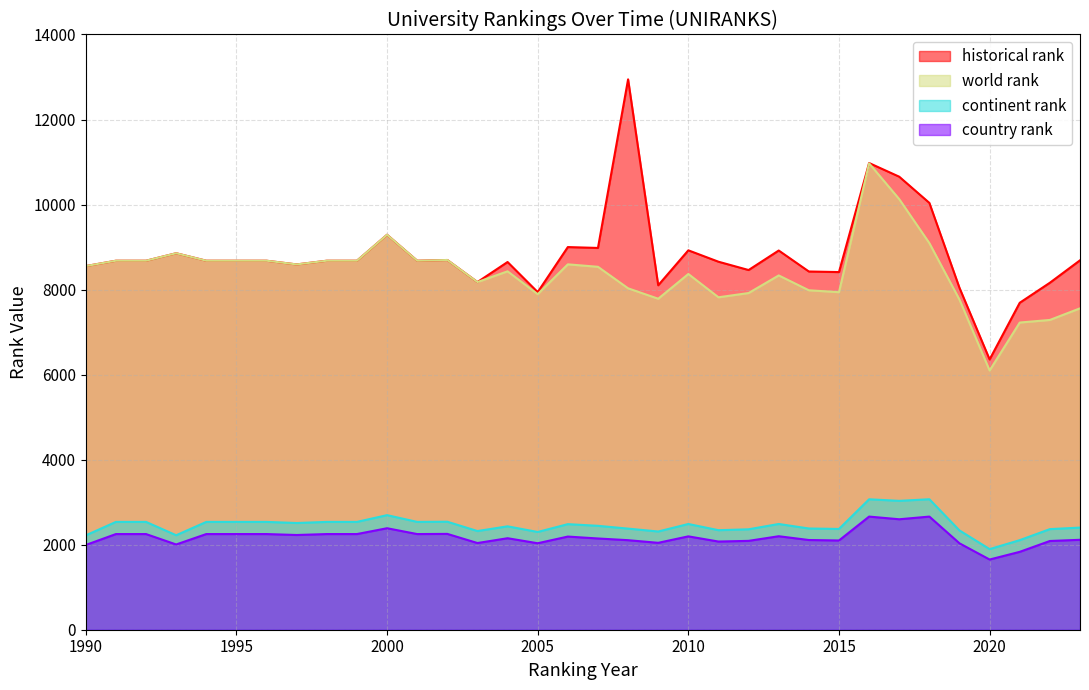

How many values in the historical rank series exceed 8679?

12